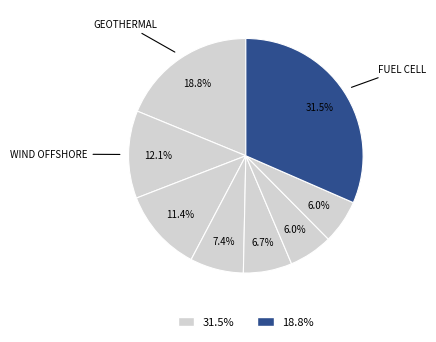

Count the number of slices in the pie.

8